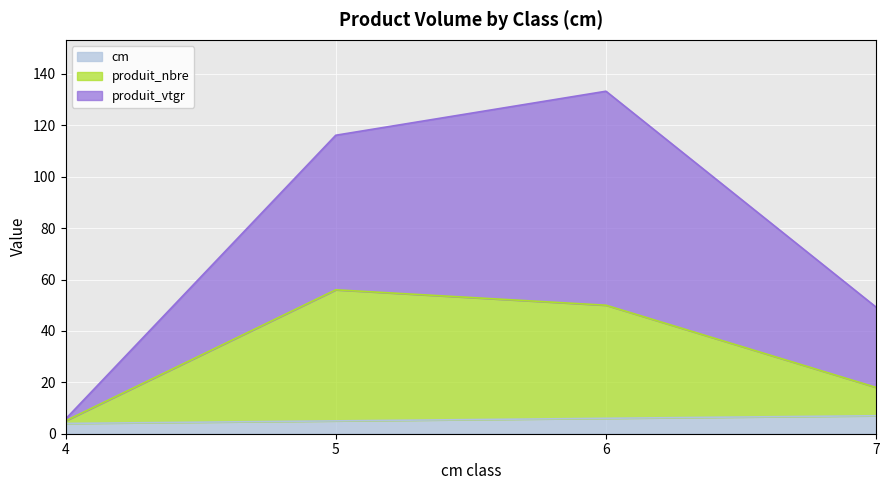

What is the difference between the maximum and second lowest values in the cm series?

2.0